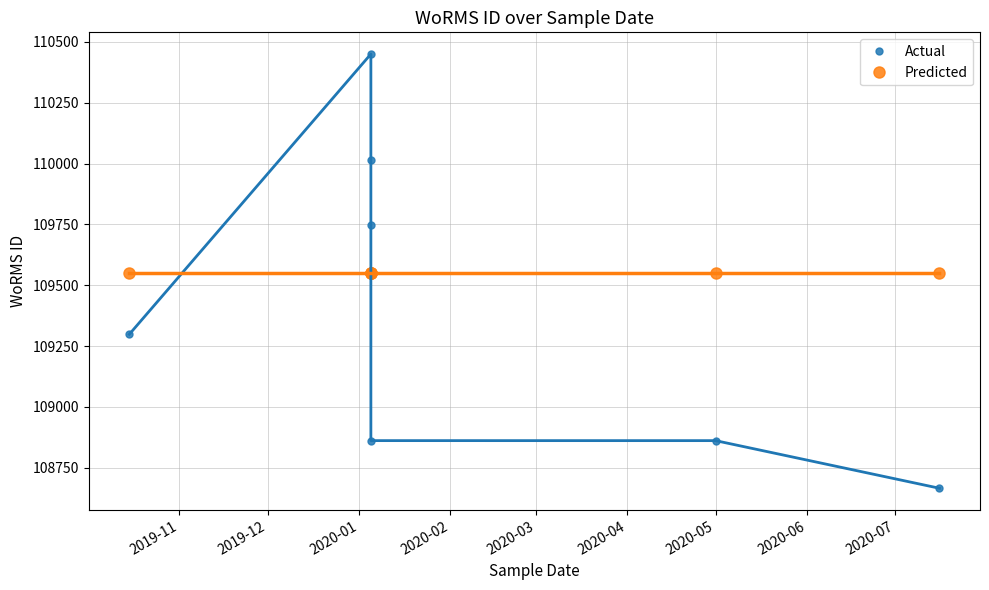

True or false: Predicted has more than 1 interior local peaks.

False